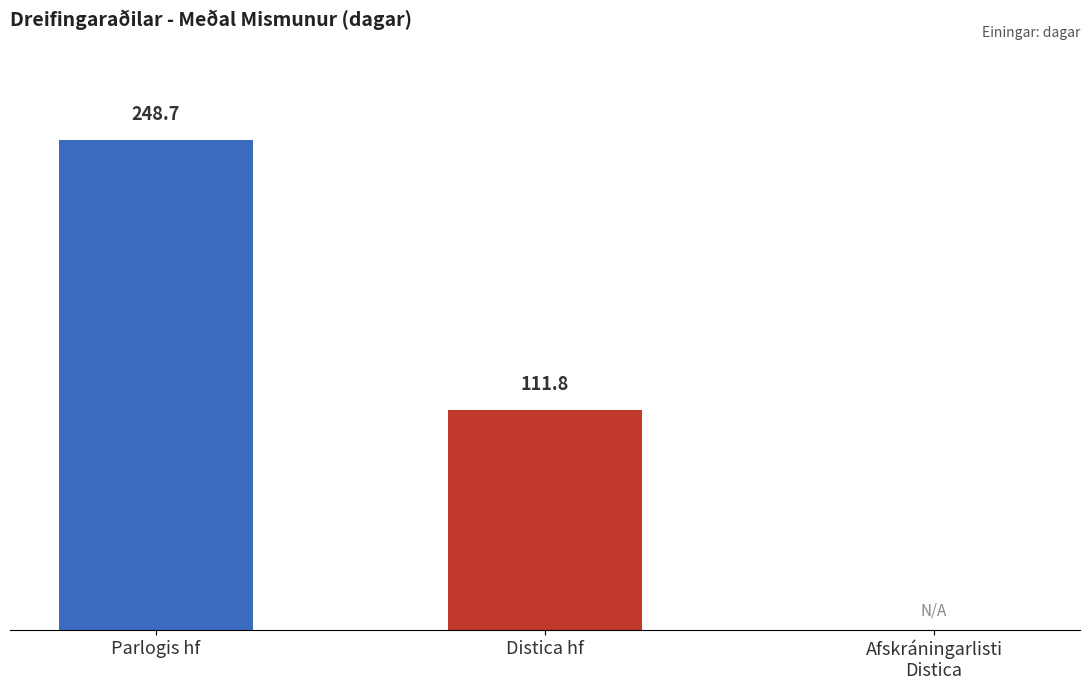

At which label does the data first exceed 111?

Parlogis hf